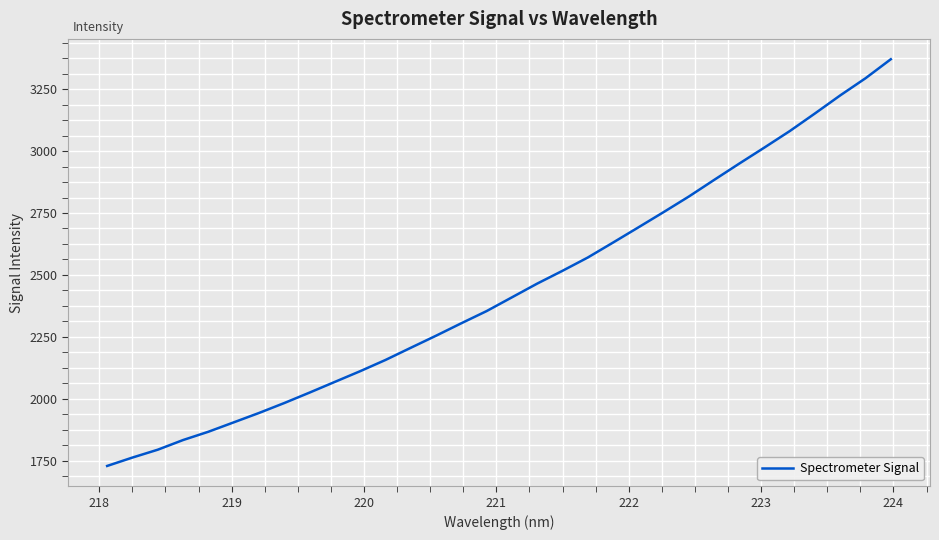

What is the smallest value displayed?

1728.1